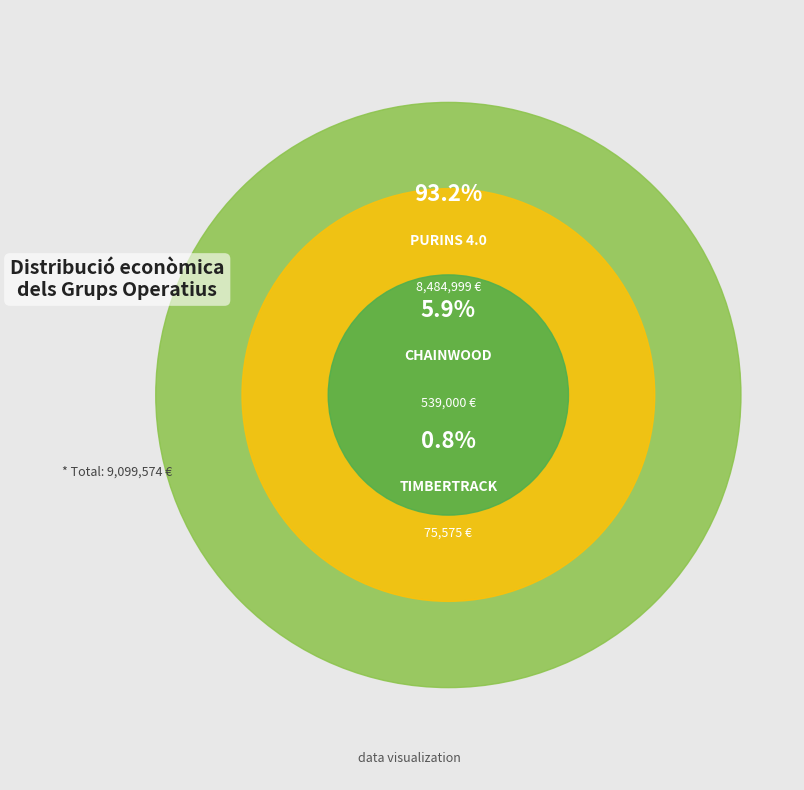

Is there a majority slice in this chart?

Yes